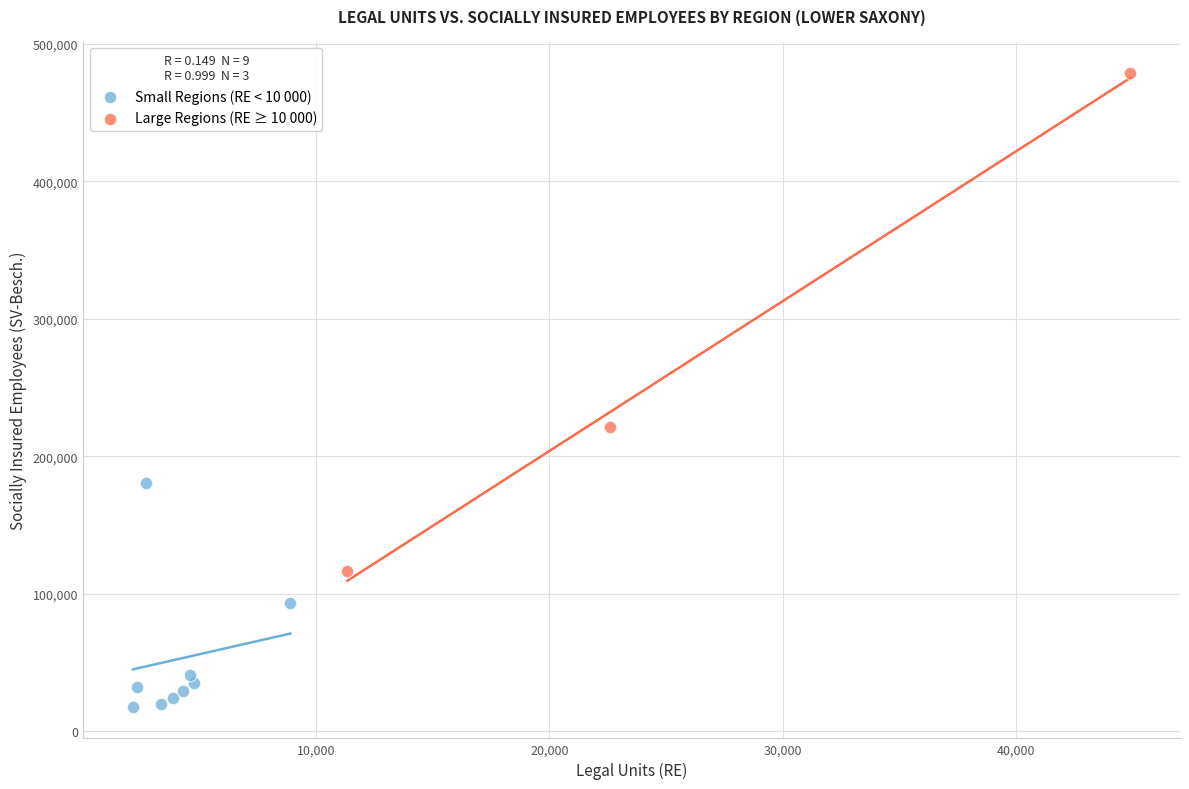

Which series contains the highest Y value?

Large Regions (RE ≥ 10 000)